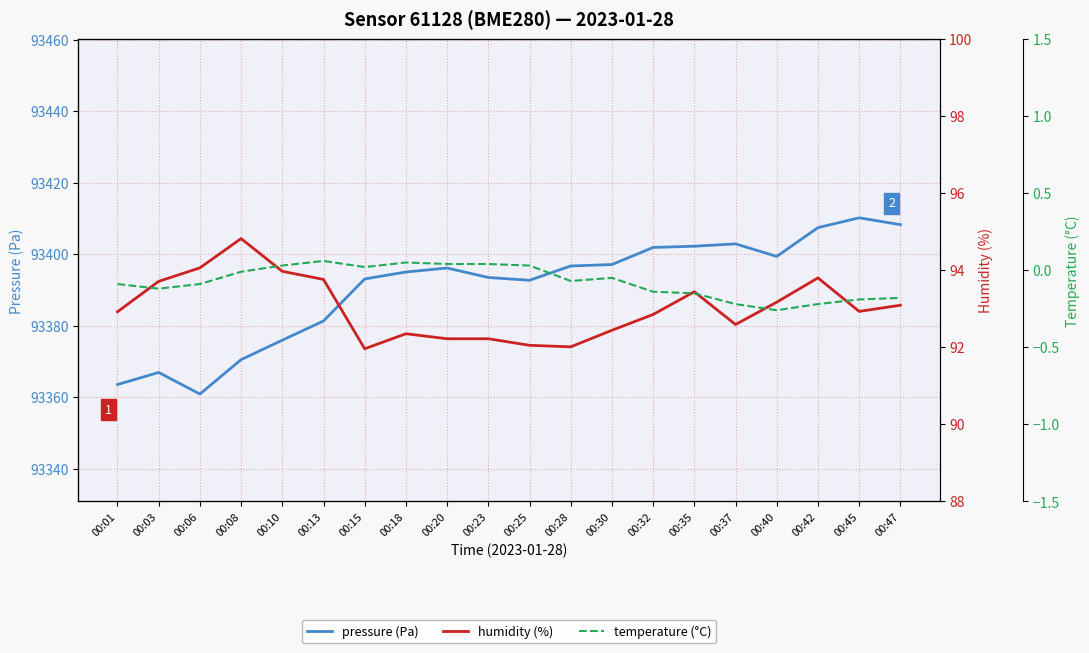

The value of humidity (%) at 00:23 is 157.7. True or false?

False